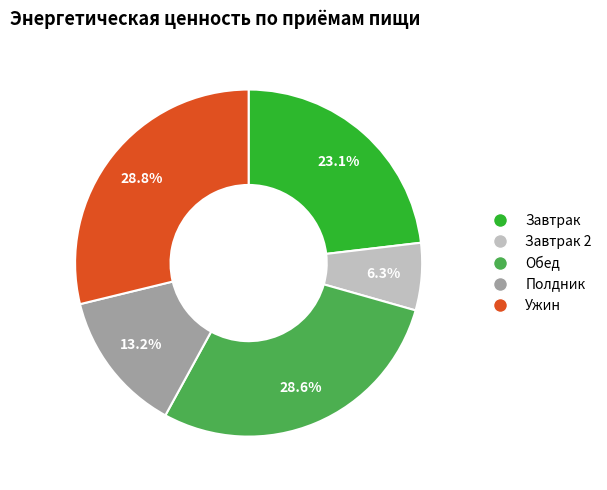

Is there a majority slice in this chart?

No